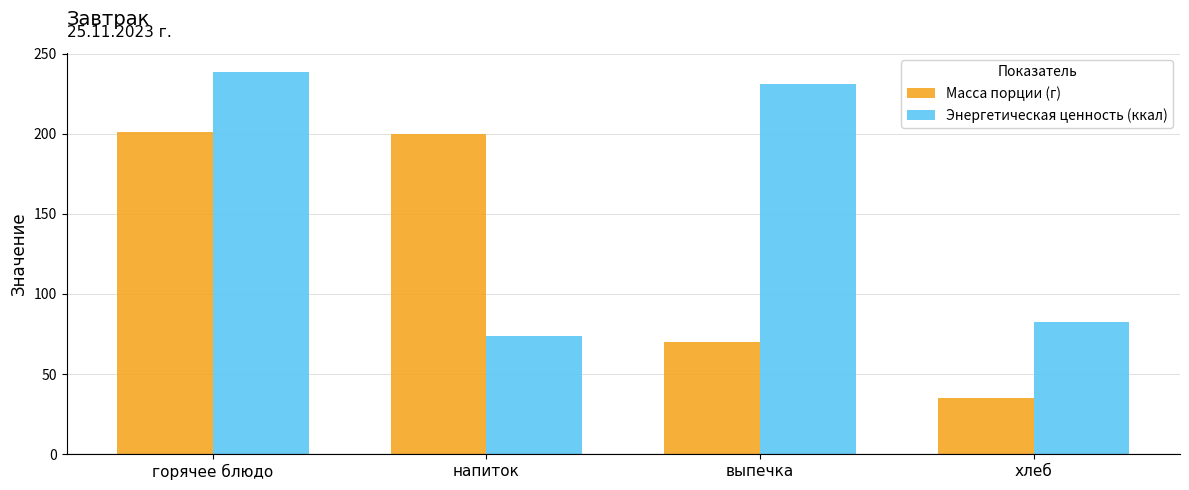

What is the sum of the Энергетическая ценность (ккал) values at напиток and горячее блюдо?

312.6